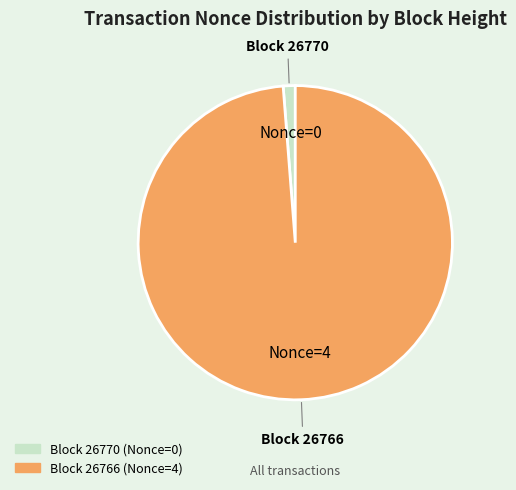

Does any single category account for the majority?

Yes